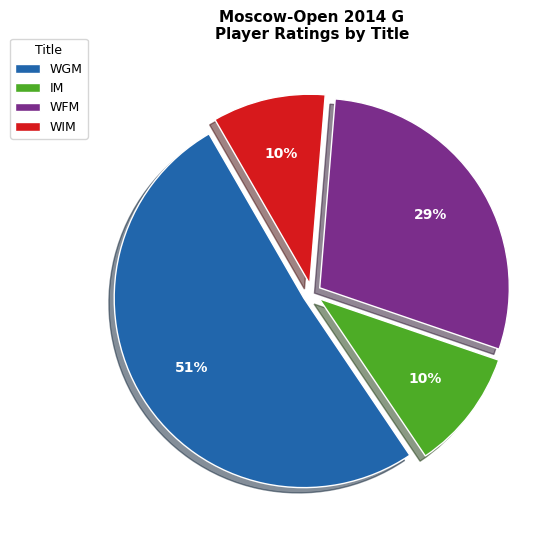

True or false: WFM accounts for 43% of the total.

False